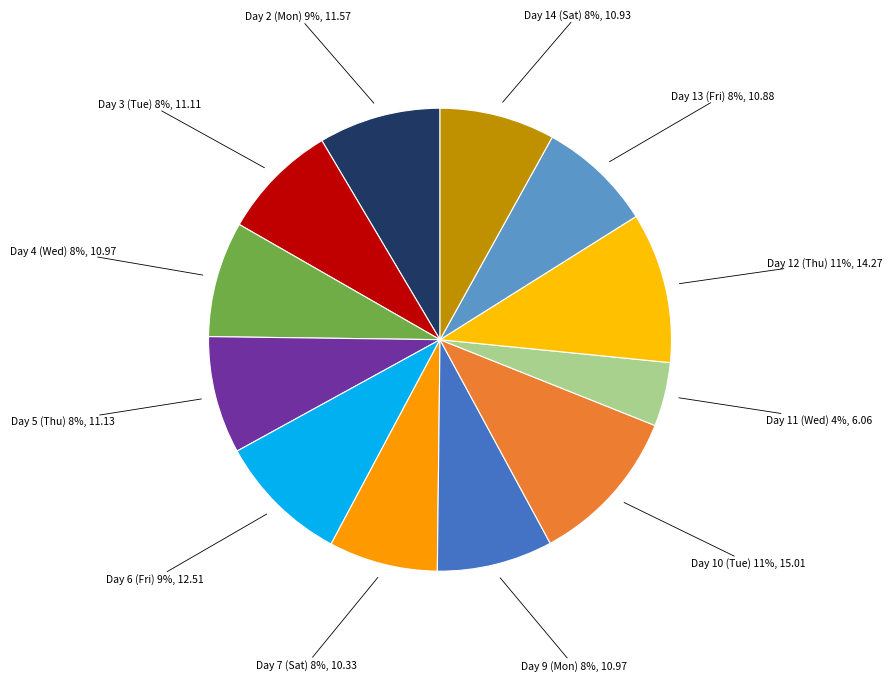

Count the number of slices in the pie.

12